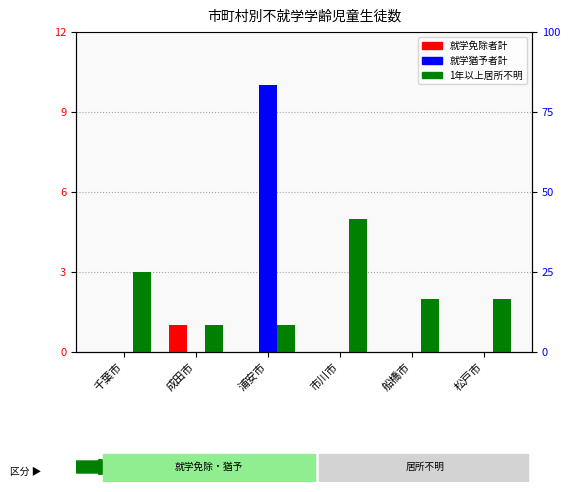

Which series has the largest range (max minus min)?

就学猶予者計